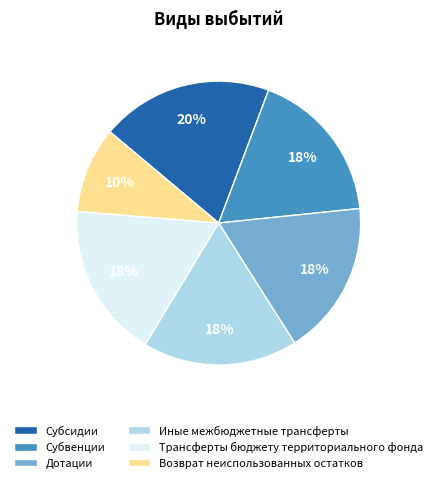

What is the ratio of the value at Субсидии to the value at Трансферты бюджету территориального фонда?

1.1